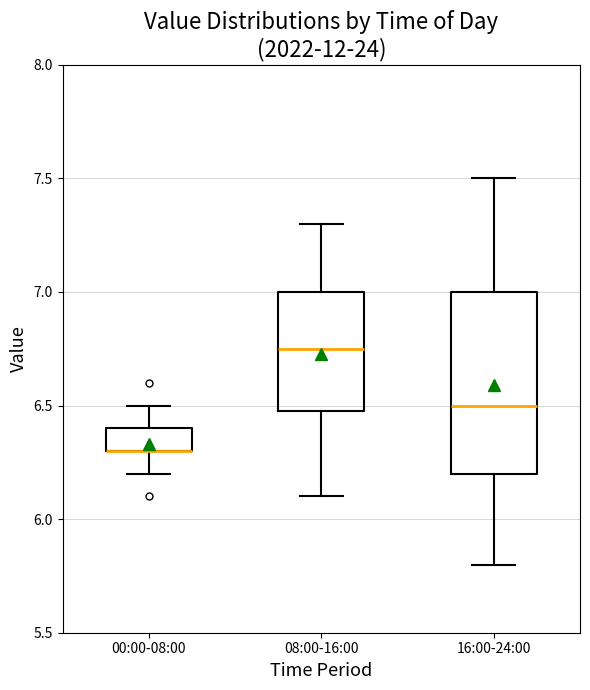

Comparing the boxes themselves (not the whiskers), which one is the tallest?

16:00-24:00